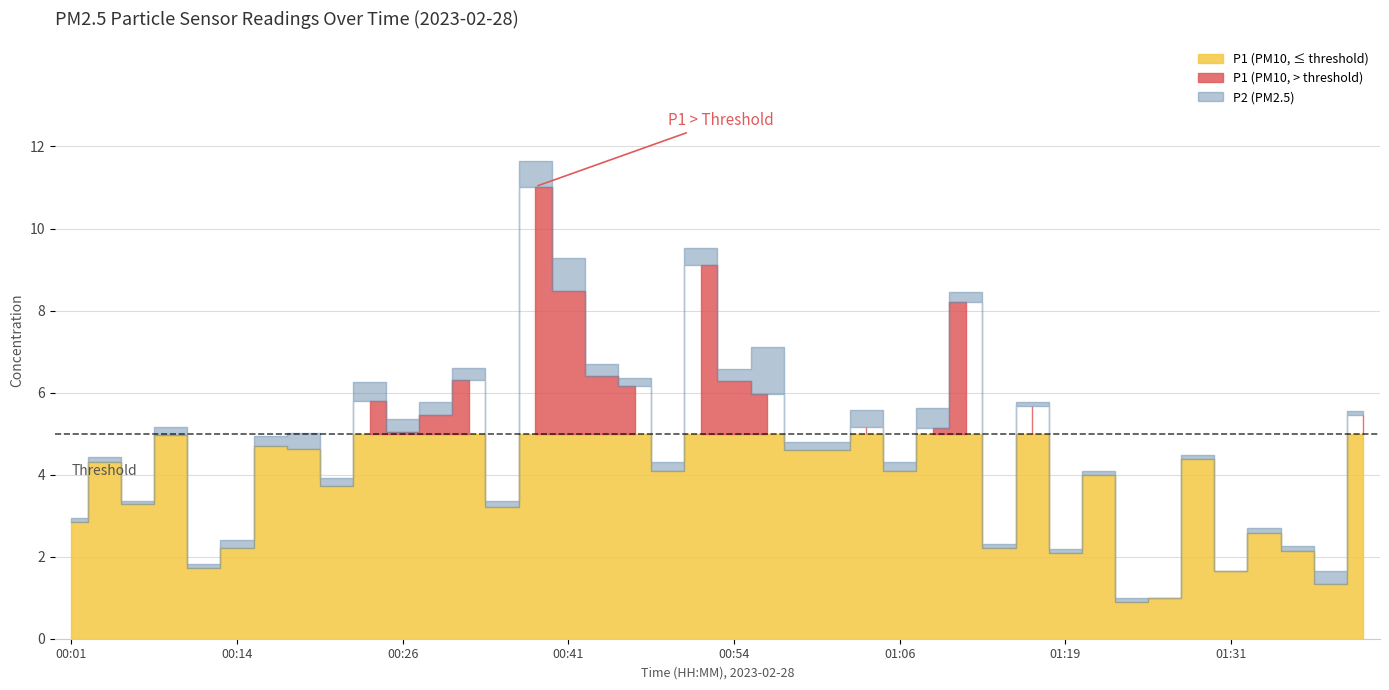

Does the chart display data point markers on the line(s)?

No